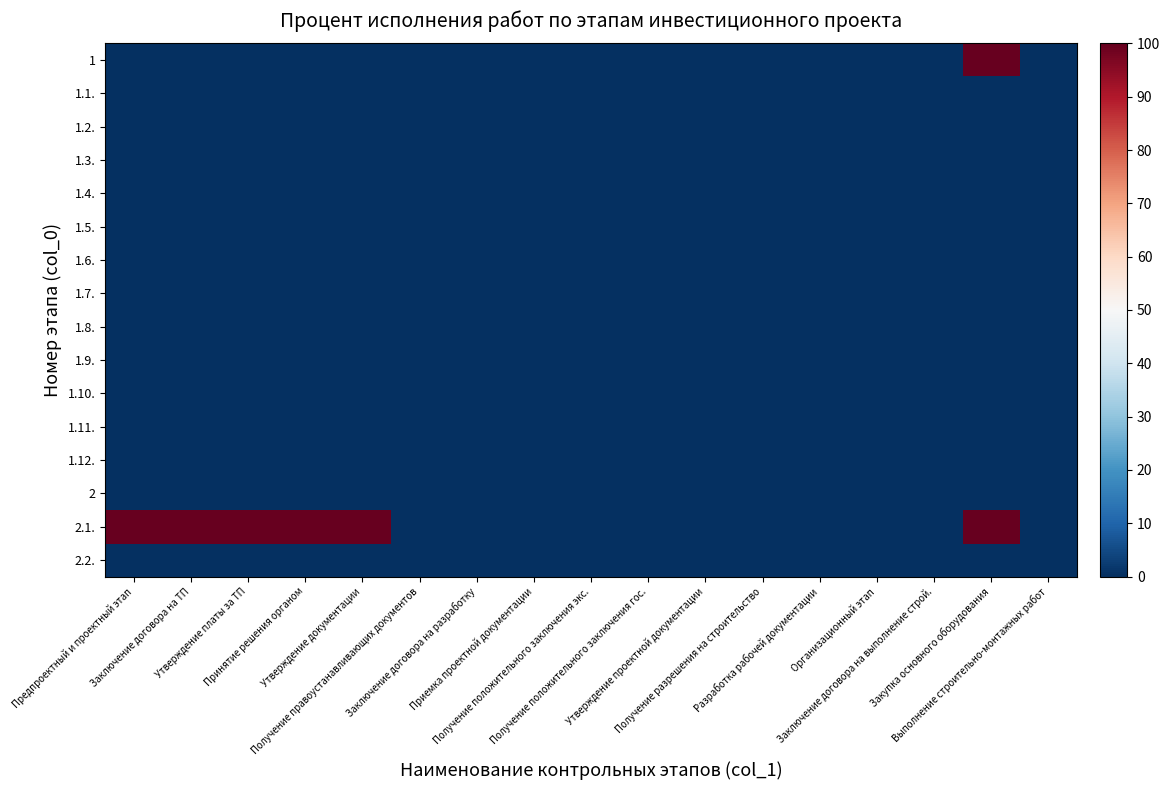

Reading left to right, what are all the values shown in this chart?

1: Предпроектный и проектный этап=0	Заключение договора на ТП=0	Утверждение платы за ТП=0	Принятие решения органом=0	Утверждение документации=0	Получение правоустанавливающих документов=0	Заключение договора на разработку=0	Приемка проектной документации=0	Получение положительного заключения экс.=0	Получение положительного заключения гос.=0	Утверждение проектной документации=0	Получение разрешения на строительство=0	Разработка рабочей документации=0	Организационный этап=0	Заключение договора на выполнение строй.=0	Закупка основного оборудования=100	Выполнение строительно-монтажных работ=0
1.1.: Предпроектный и проектный этап=0	Заключение договора на ТП=0	Утверждение платы за ТП=0	Принятие решения органом=0	Утверждение документации=0	Получение правоустанавливающих документов=0	Заключение договора на разработку=0	Приемка проектной документации=0	Получение положительного заключения экс.=0	Получение положительного заключения гос.=0	Утверждение проектной документации=0	Получение разрешения на строительство=0	Разработка рабочей документации=0	Организационный этап=0	Заключение договора на выполнение строй.=0	Закупка основного оборудования=0	Выполнение строительно-монтажных работ=0
1.2.: Предпроектный и проектный этап=0	Заключение договора на ТП=0	Утверждение платы за ТП=0	Принятие решения органом=0	Утверждение документации=0	Получение правоустанавливающих документов=0	Заключение договора на разработку=0	Приемка проектной документации=0	Получение положительного заключения экс.=0	Получение положительного заключения гос.=0	Утверждение проектной документации=0	Получение разрешения на строительство=0	Разработка рабочей документации=0	Организационный этап=0	Заключение договора на выполнение строй.=0	Закупка основного оборудования=0	Выполнение строительно-монтажных работ=0
1.3.: Предпроектный и проектный этап=0	Заключение договора на ТП=0	Утверждение платы за ТП=0	Принятие решения органом=0	Утверждение документации=0	Получение правоустанавливающих документов=0	Заключение договора на разработку=0	Приемка проектной документации=0	Получение положительного заключения экс.=0	Получение положительного заключения гос.=0	Утверждение проектной документации=0	Получение разрешения на строительство=0	Разработка рабочей документации=0	Организационный этап=0	Заключение договора на выполнение строй.=0	Закупка основного оборудования=0	Выполнение строительно-монтажных работ=0
1.4.: Предпроектный и проектный этап=0	Заключение договора на ТП=0	Утверждение платы за ТП=0	Принятие решения органом=0	Утверждение документации=0	Получение правоустанавливающих документов=0	Заключение договора на разработку=0	Приемка проектной документации=0	Получение положительного заключения экс.=0	Получение положительного заключения гос.=0	Утверждение проектной документации=0	Получение разрешения на строительство=0	Разработка рабочей документации=0	Организационный этап=0	Заключение договора на выполнение строй.=0	Закупка основного оборудования=0	Выполнение строительно-монтажных работ=0
1.5.: Предпроектный и проектный этап=0	Заключение договора на ТП=0	Утверждение платы за ТП=0	Принятие решения органом=0	Утверждение документации=0	Получение правоустанавливающих документов=0	Заключение договора на разработку=0	Приемка проектной документации=0	Получение положительного заключения экс.=0	Получение положительного заключения гос.=0	Утверждение проектной документации=0	Получение разрешения на строительство=0	Разработка рабочей документации=0	Организационный этап=0	Заключение договора на выполнение строй.=0	Закупка основного оборудования=0	Выполнение строительно-монтажных работ=0
1.6.: Предпроектный и проектный этап=0	Заключение договора на ТП=0	Утверждение платы за ТП=0	Принятие решения органом=0	Утверждение документации=0	Получение правоустанавливающих документов=0	Заключение договора на разработку=0	Приемка проектной документации=0	Получение положительного заключения экс.=0	Получение положительного заключения гос.=0	Утверждение проектной документации=0	Получение разрешения на строительство=0	Разработка рабочей документации=0	Организационный этап=0	Заключение договора на выполнение строй.=0	Закупка основного оборудования=0	Выполнение строительно-монтажных работ=0
1.7.: Предпроектный и проектный этап=0	Заключение договора на ТП=0	Утверждение платы за ТП=0	Принятие решения органом=0	Утверждение документации=0	Получение правоустанавливающих документов=0	Заключение договора на разработку=0	Приемка проектной документации=0	Получение положительного заключения экс.=0	Получение положительного заключения гос.=0	Утверждение проектной документации=0	Получение разрешения на строительство=0	Разработка рабочей документации=0	Организационный этап=0	Заключение договора на выполнение строй.=0	Закупка основного оборудования=0	Выполнение строительно-монтажных работ=0
1.8.: Предпроектный и проектный этап=0	Заключение договора на ТП=0	Утверждение платы за ТП=0	Принятие решения органом=0	Утверждение документации=0	Получение правоустанавливающих документов=0	Заключение договора на разработку=0	Приемка проектной документации=0	Получение положительного заключения экс.=0	Получение положительного заключения гос.=0	Утверждение проектной документации=0	Получение разрешения на строительство=0	Разработка рабочей документации=0	Организационный этап=0	Заключение договора на выполнение строй.=0	Закупка основного оборудования=0	Выполнение строительно-монтажных работ=0
1.9.: Предпроектный и проектный этап=0	Заключение договора на ТП=0	Утверждение платы за ТП=0	Принятие решения органом=0	Утверждение документации=0	Получение правоустанавливающих документов=0	Заключение договора на разработку=0	Приемка проектной документации=0	Получение положительного заключения экс.=0	Получение положительного заключения гос.=0	Утверждение проектной документации=0	Получение разрешения на строительство=0	Разработка рабочей документации=0	Организационный этап=0	Заключение договора на выполнение строй.=0	Закупка основного оборудования=0	Выполнение строительно-монтажных работ=0
1.10.: Предпроектный и проектный этап=0	Заключение договора на ТП=0	Утверждение платы за ТП=0	Принятие решения органом=0	Утверждение документации=0	Получение правоустанавливающих документов=0	Заключение договора на разработку=0	Приемка проектной документации=0	Получение положительного заключения экс.=0	Получение положительного заключения гос.=0	Утверждение проектной документации=0	Получение разрешения на строительство=0	Разработка рабочей документации=0	Организационный этап=0	Заключение договора на выполнение строй.=0	Закупка основного оборудования=0	Выполнение строительно-монтажных работ=0
1.11.: Предпроектный и проектный этап=0	Заключение договора на ТП=0	Утверждение платы за ТП=0	Принятие решения органом=0	Утверждение документации=0	Получение правоустанавливающих документов=0	Заключение договора на разработку=0	Приемка проектной документации=0	Получение положительного заключения экс.=0	Получение положительного заключения гос.=0	Утверждение проектной документации=0	Получение разрешения на строительство=0	Разработка рабочей документации=0	Организационный этап=0	Заключение договора на выполнение строй.=0	Закупка основного оборудования=0	Выполнение строительно-монтажных работ=0
1.12.: Предпроектный и проектный этап=0	Заключение договора на ТП=0	Утверждение платы за ТП=0	Принятие решения органом=0	Утверждение документации=0	Получение правоустанавливающих документов=0	Заключение договора на разработку=0	Приемка проектной документации=0	Получение положительного заключения экс.=0	Получение положительного заключения гос.=0	Утверждение проектной документации=0	Получение разрешения на строительство=0	Разработка рабочей документации=0	Организационный этап=0	Заключение договора на выполнение строй.=0	Закупка основного оборудования=0	Выполнение строительно-монтажных работ=0
2: Предпроектный и проектный этап=0	Заключение договора на ТП=0	Утверждение платы за ТП=0	Принятие решения органом=0	Утверждение документации=0	Получение правоустанавливающих документов=0	Заключение договора на разработку=0	Приемка проектной документации=0	Получение положительного заключения экс.=0	Получение положительного заключения гос.=0	Утверждение проектной документации=0	Получение разрешения на строительство=0	Разработка рабочей документации=0	Организационный этап=0	Заключение договора на выполнение строй.=0	Закупка основного оборудования=0	Выполнение строительно-монтажных работ=0
2.1.: Предпроектный и проектный этап=100	Заключение договора на ТП=100	Утверждение платы за ТП=100	Принятие решения органом=100	Утверждение документации=100	Получение правоустанавливающих документов=0	Заключение договора на разработку=0	Приемка проектной документации=0	Получение положительного заключения экс.=0	Получение положительного заключения гос.=0	Утверждение проектной документации=0	Получение разрешения на строительство=0	Разработка рабочей документации=0	Организационный этап=0	Заключение договора на выполнение строй.=0	Закупка основного оборудования=100	Выполнение строительно-монтажных работ=0
2.2.: Предпроектный и проектный этап=0	Заключение договора на ТП=0	Утверждение платы за ТП=0	Принятие решения органом=0	Утверждение документации=0	Получение правоустанавливающих документов=0	Заключение договора на разработку=0	Приемка проектной документации=0	Получение положительного заключения экс.=0	Получение положительного заключения гос.=0	Утверждение проектной документации=0	Получение разрешения на строительство=0	Разработка рабочей документации=0	Организационный этап=0	Заключение договора на выполнение строй.=0	Закупка основного оборудования=0	Выполнение строительно-монтажных работ=0